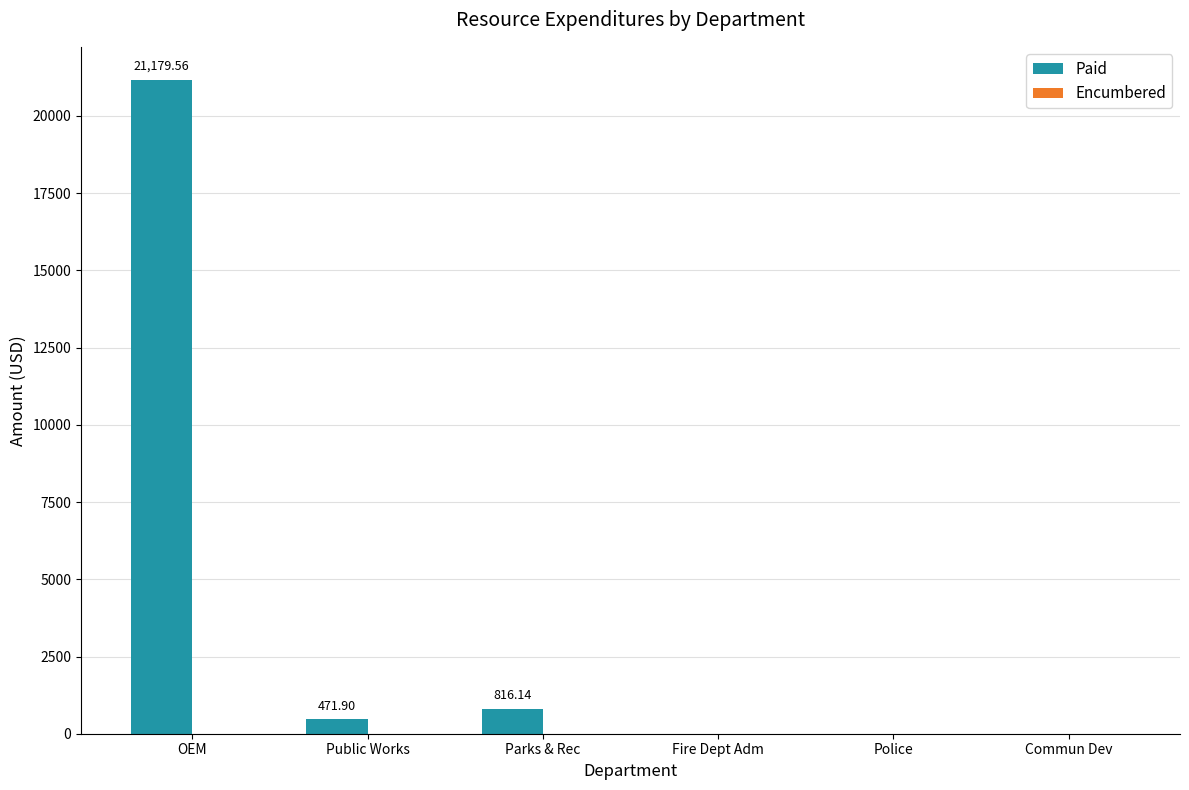

What is the sum of all values?

22467.6